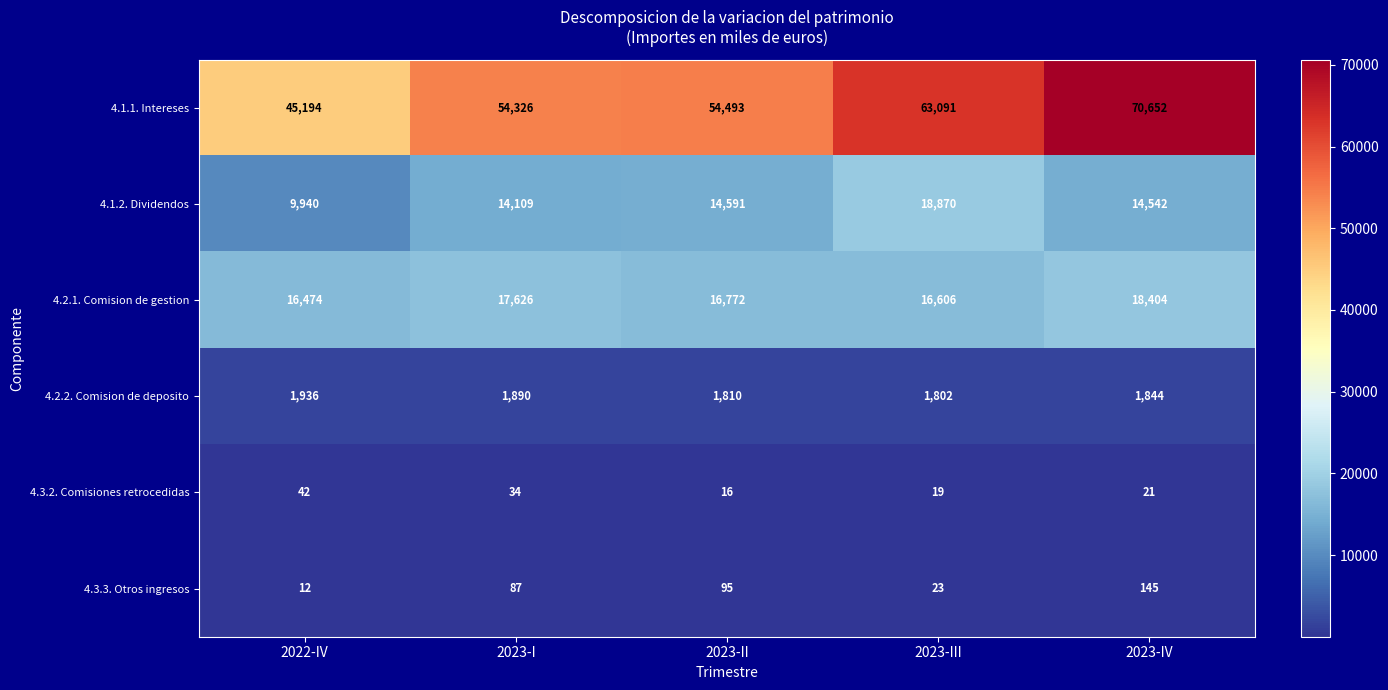

Which series has the largest range (max minus min)?

4.1.1. Intereses